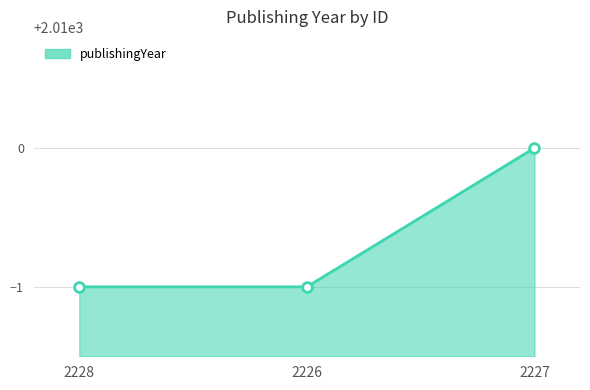

Is it true that the value at 2228 is 2009?

True